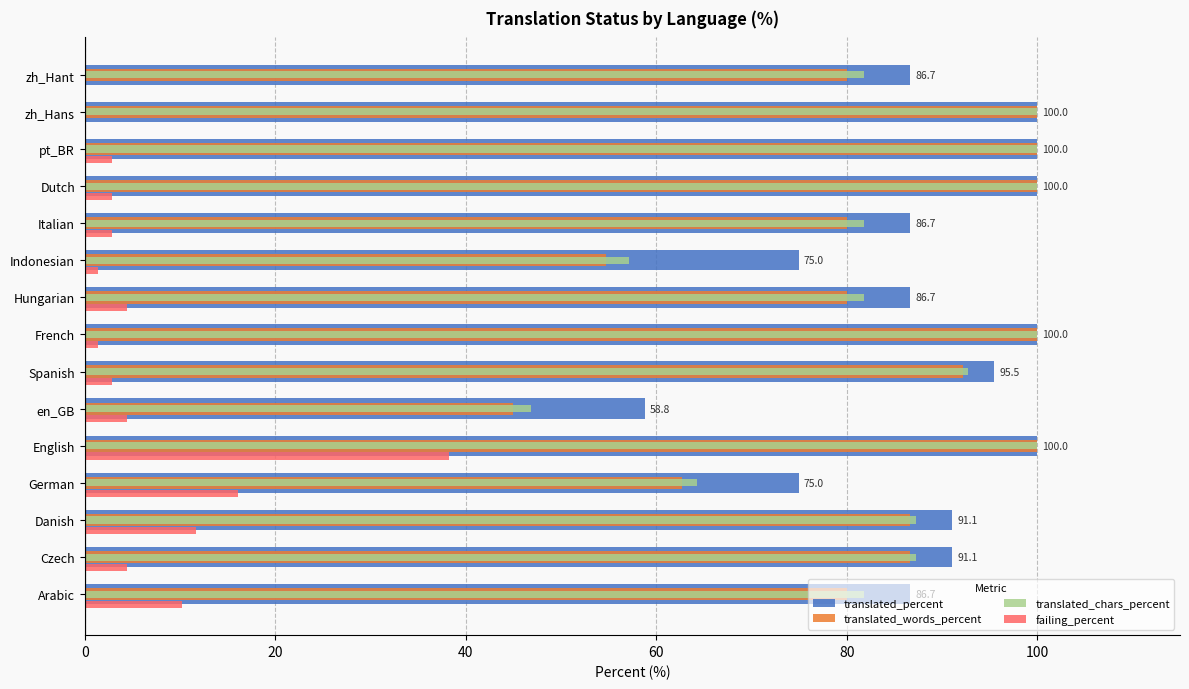

What is the maximum value for translated_percent?

100.0